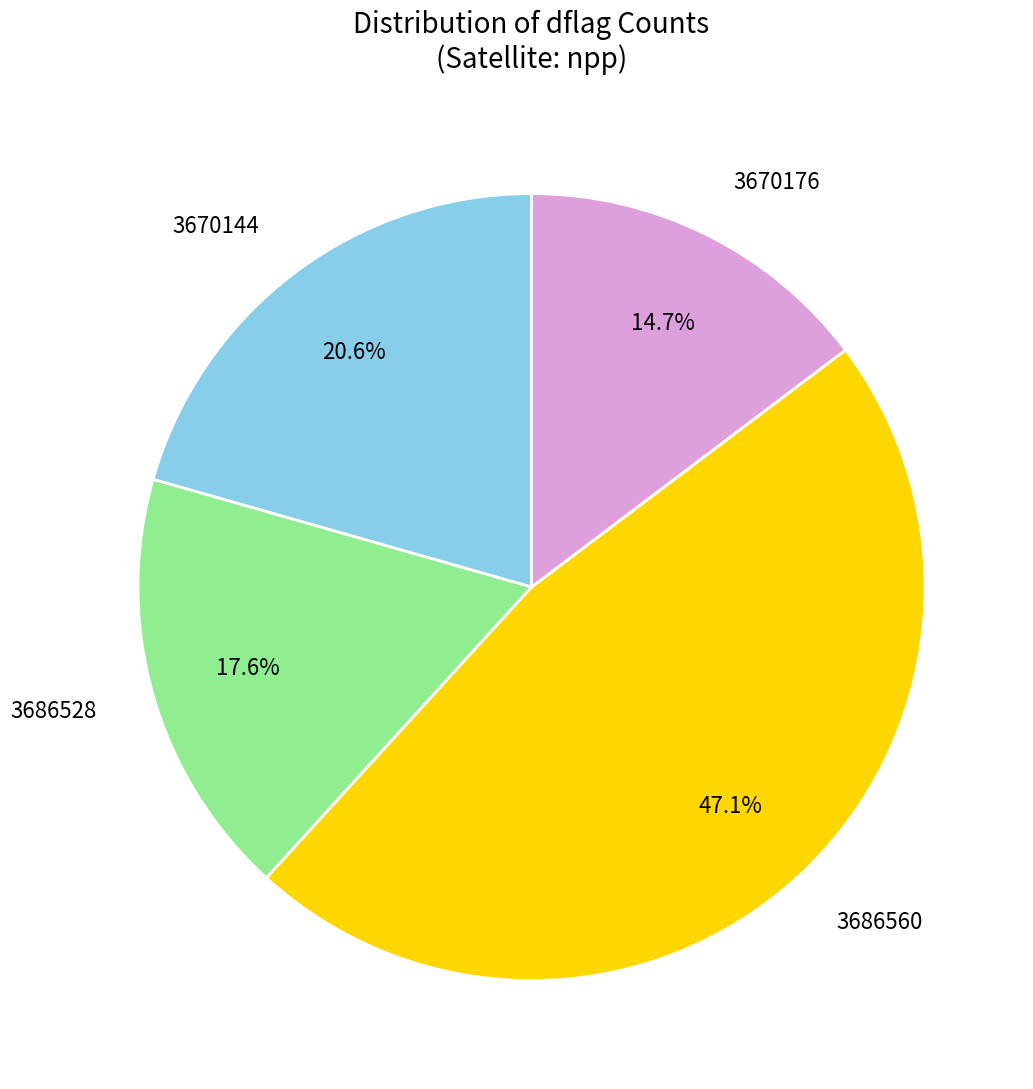

To the nearest percent, what is the difference between the 3670176 and 3686528 slice percentages?

3%